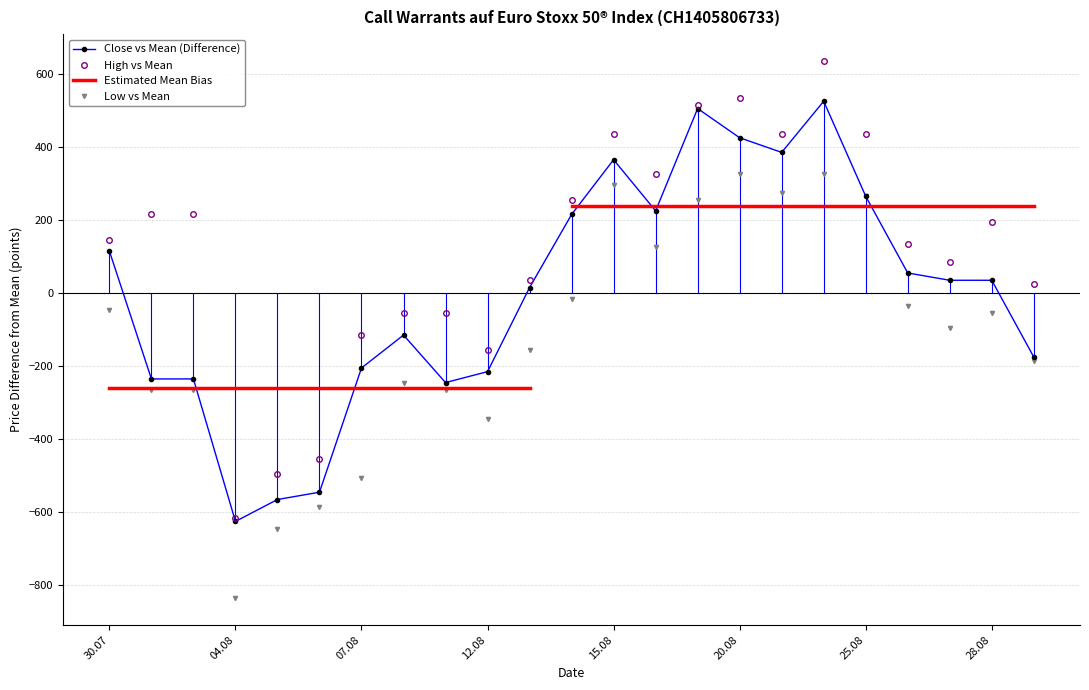

Which category has the highest value in the Close series?

22.08.2025